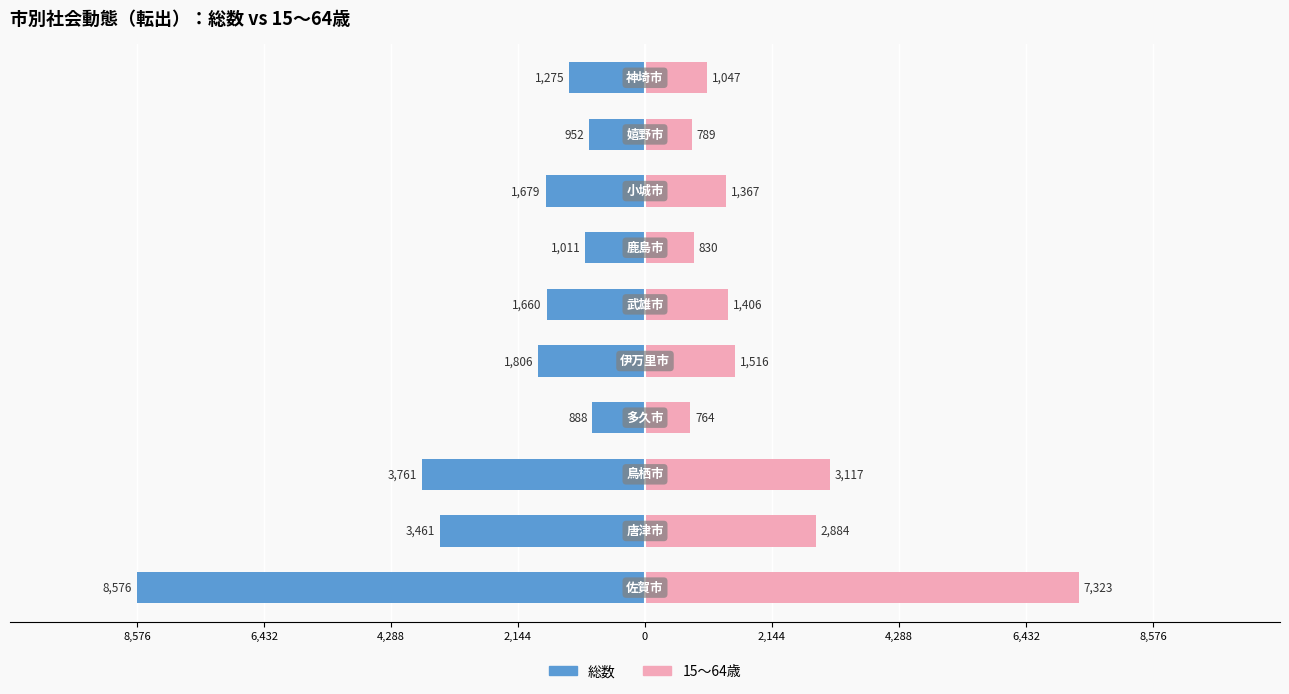

Reading right to left, extract all data points from this chart.

総数: -1275	-952	-1679	-1011	-1660	-1806	-888	-3761	-3461	-8576
15～64歳: 1047	789	1367	830	1406	1516	764	3117	2884	7323